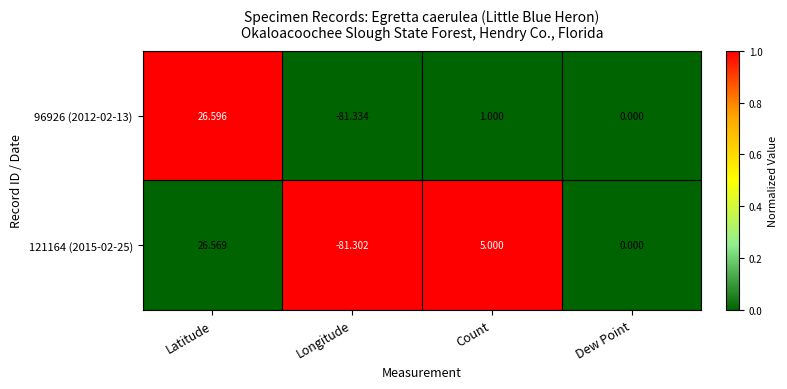

Is the value of 121164 (2015-02-25) at Longitude greater than the value of 96926 (2012-02-13) at Latitude?

No